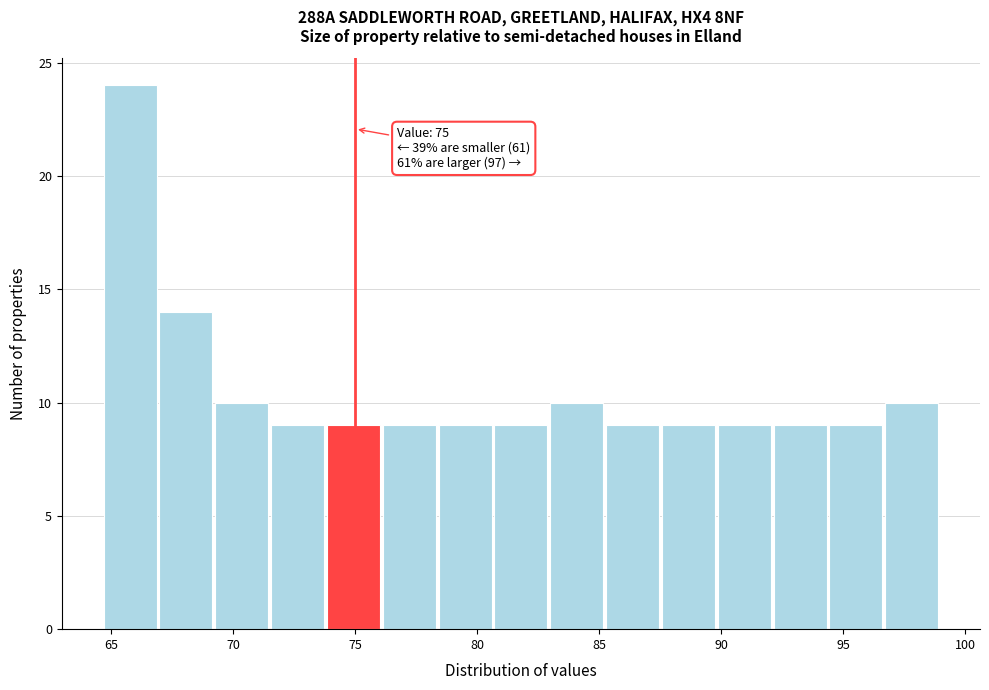

Which range on the x-axis has the tallest bar?

64.5 to 67.0